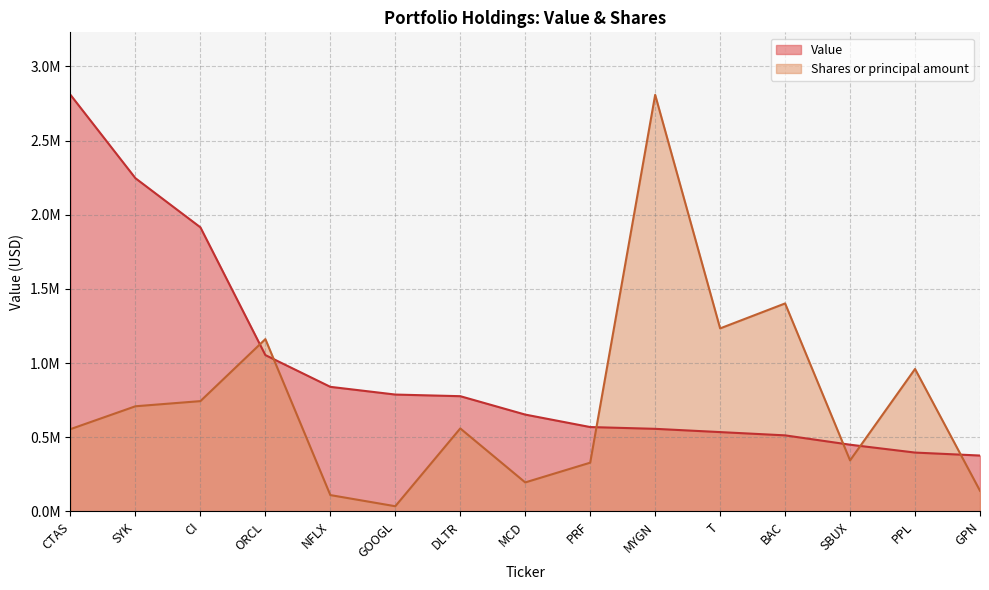

Which label corresponds to the largest value in the chart?

CTAS